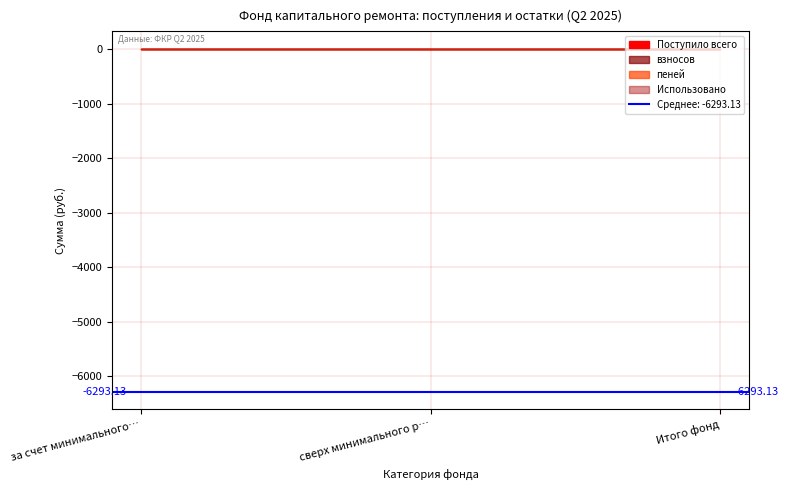

What is the label of the 3rd point from the right?

за счет минимального взноса